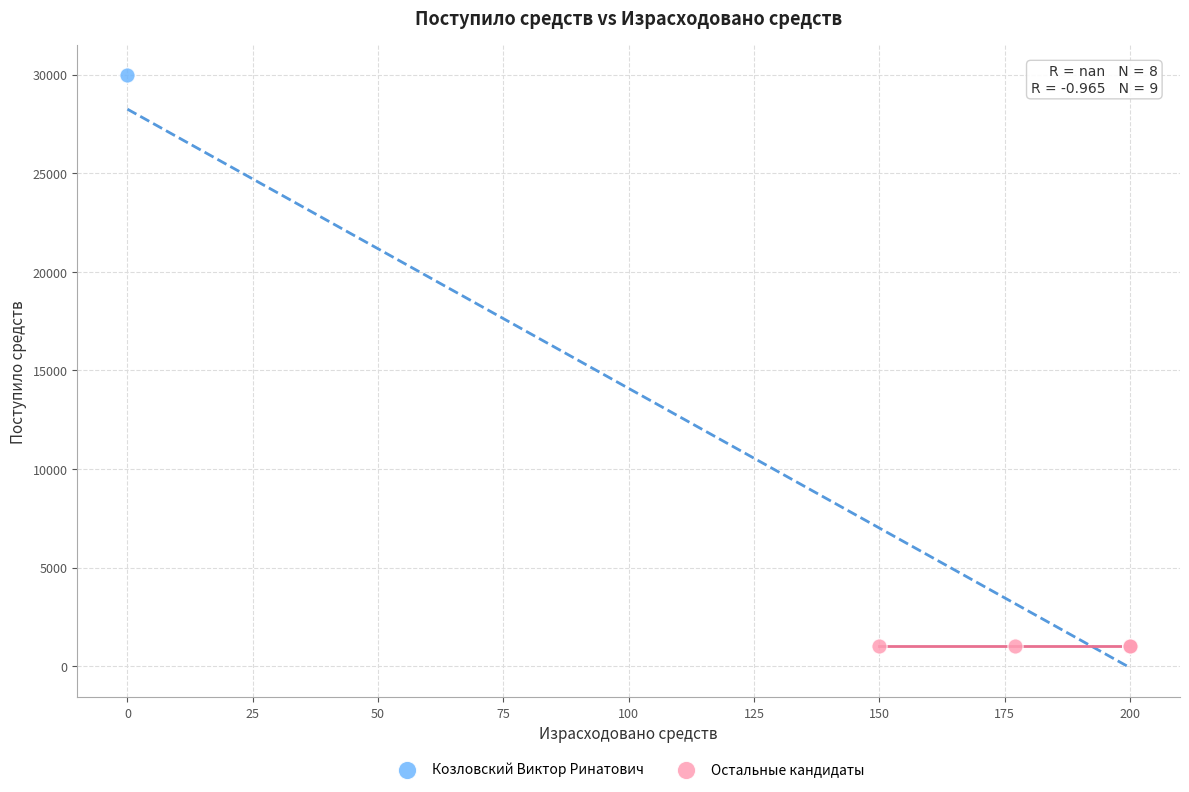

What are all the series names shown in the legend?

Козловский Виктор Ринатович, Остальные кандидаты